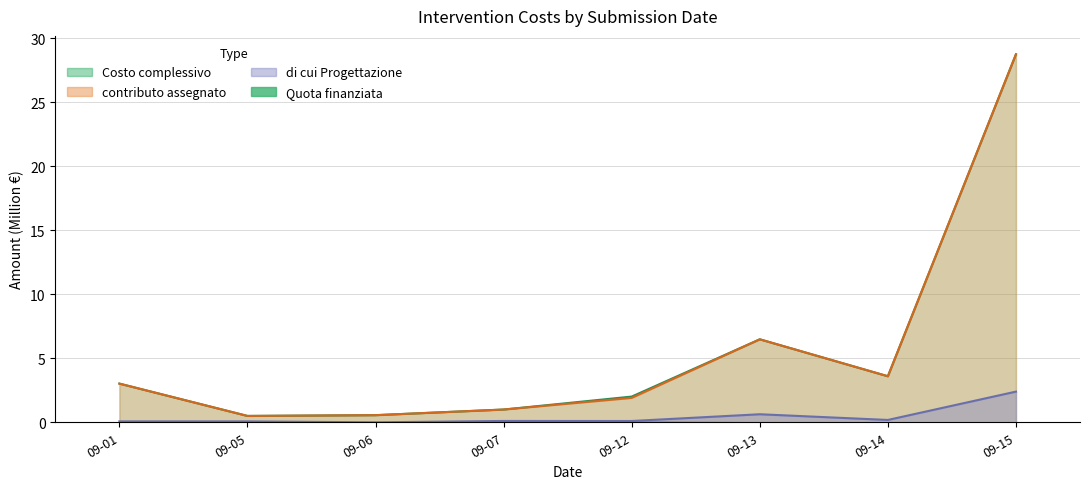

Where is di cui Progettazione nearest to the value 1?

09-13